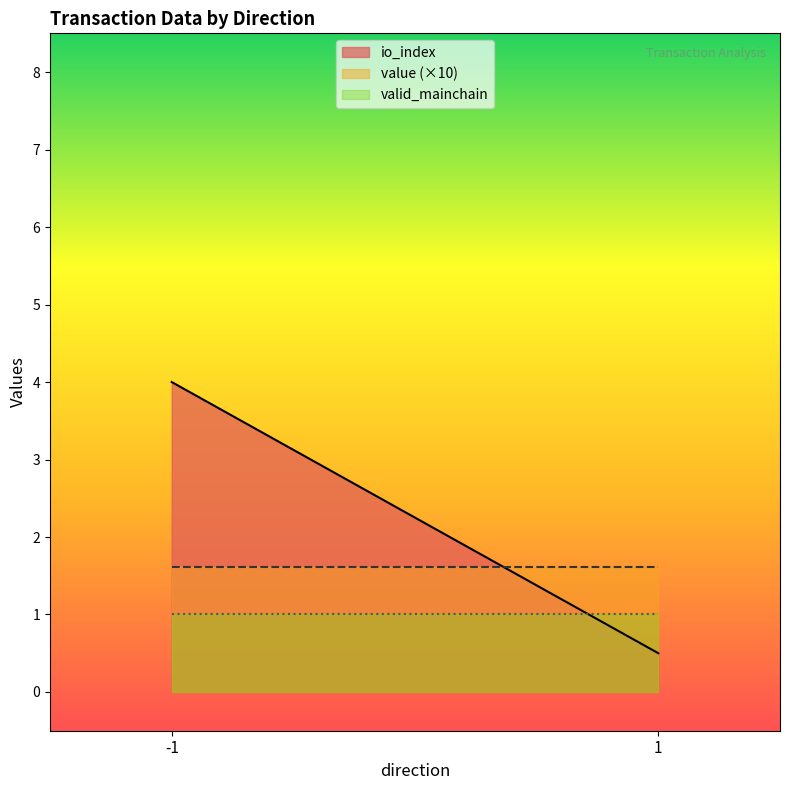

Which series has the largest total across all categories?

io_index